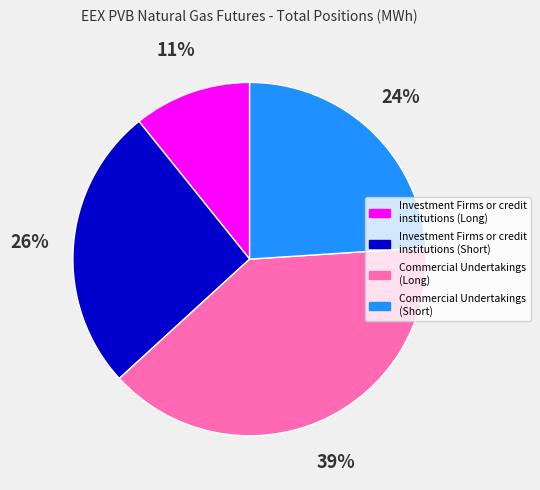

Is there a majority slice in this chart?

No